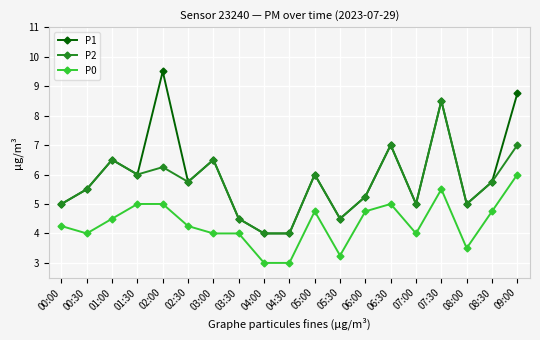

Rank the series by their maximum value, from lowest to highest.

P0, P2, P1